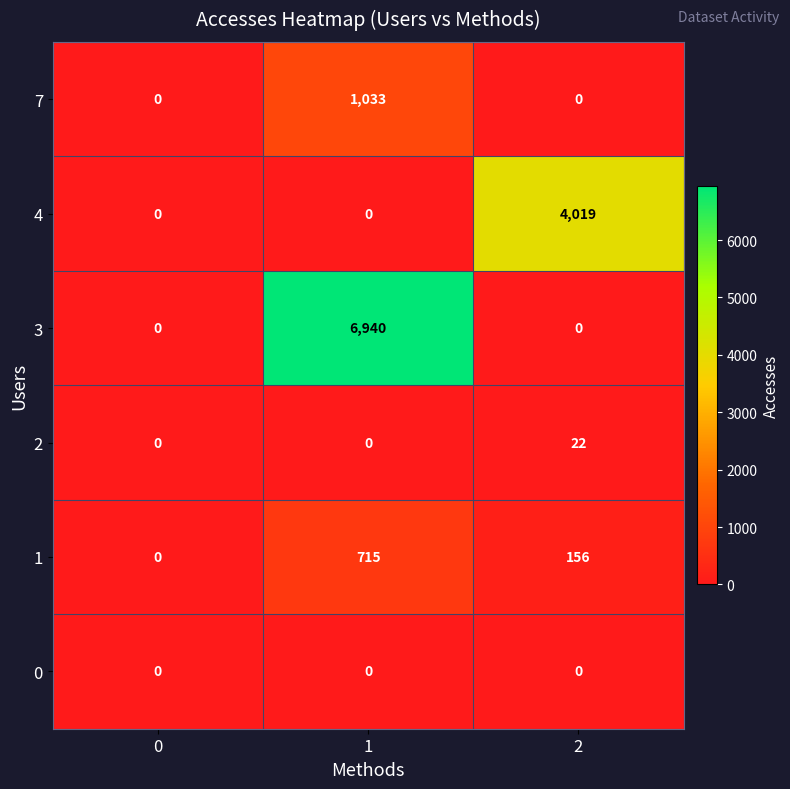

What is the difference between the 2 values at 1 and 2?

22